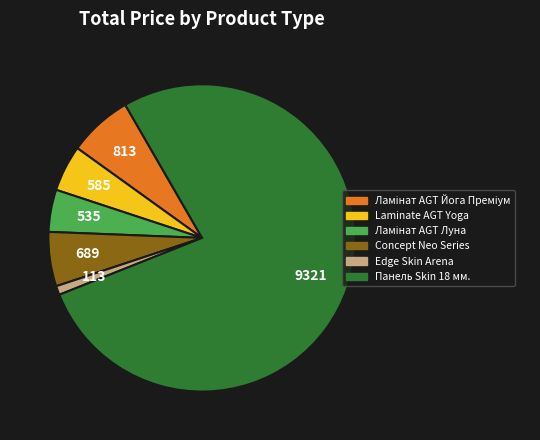

Is there a majority slice in this chart?

Yes